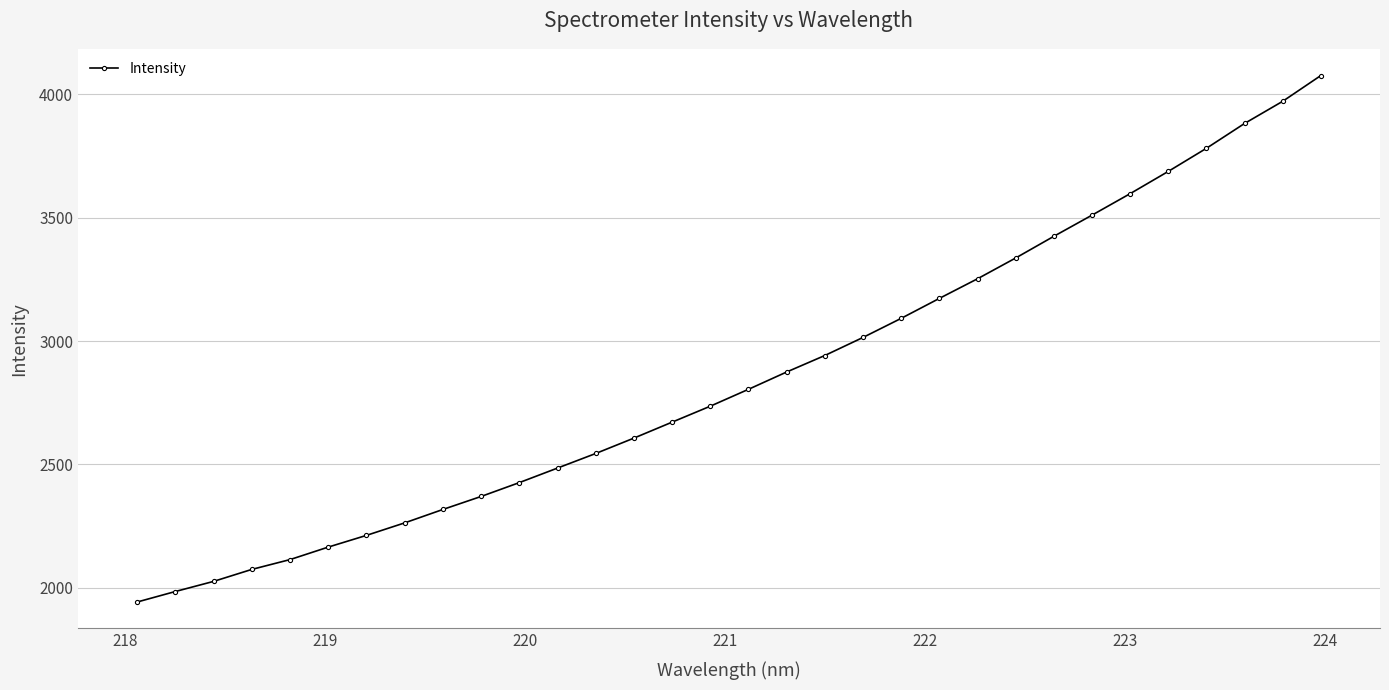

What is the value of the 6th point from the left?

2164.1